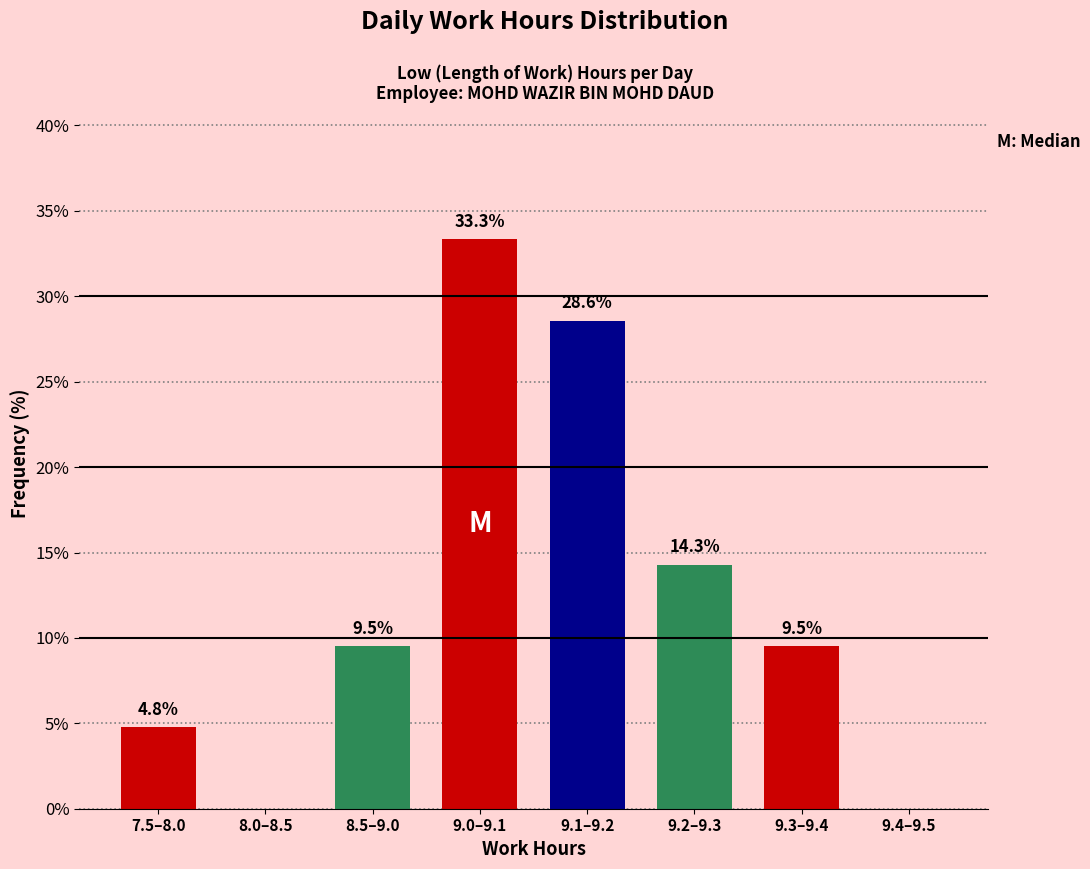

Reading left to right, list all the values displayed in this chart.

7.5–8.0=4.8	8.0–8.5=0.0	8.5–9.0=9.5	9.0–9.1=33.3	9.1–9.2=28.6	9.2–9.3=14.3	9.3–9.4=9.5	9.4–9.5=0.0